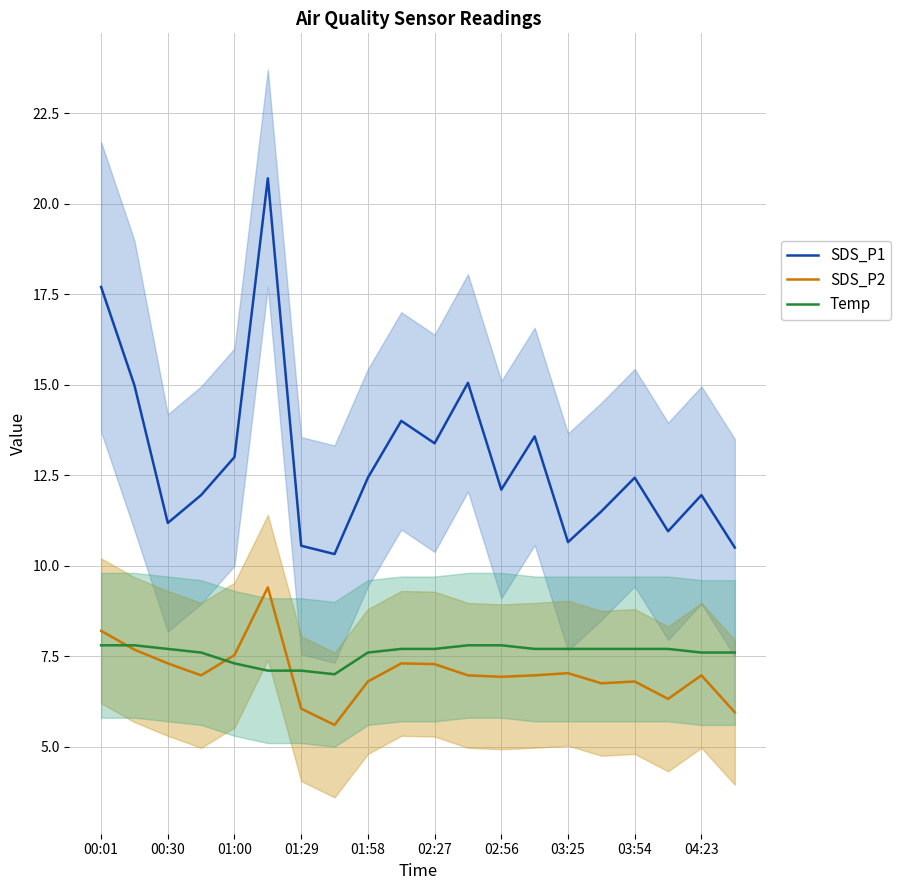

The SDS_P2 series shows 2.1 at 00:30. True or false?

False